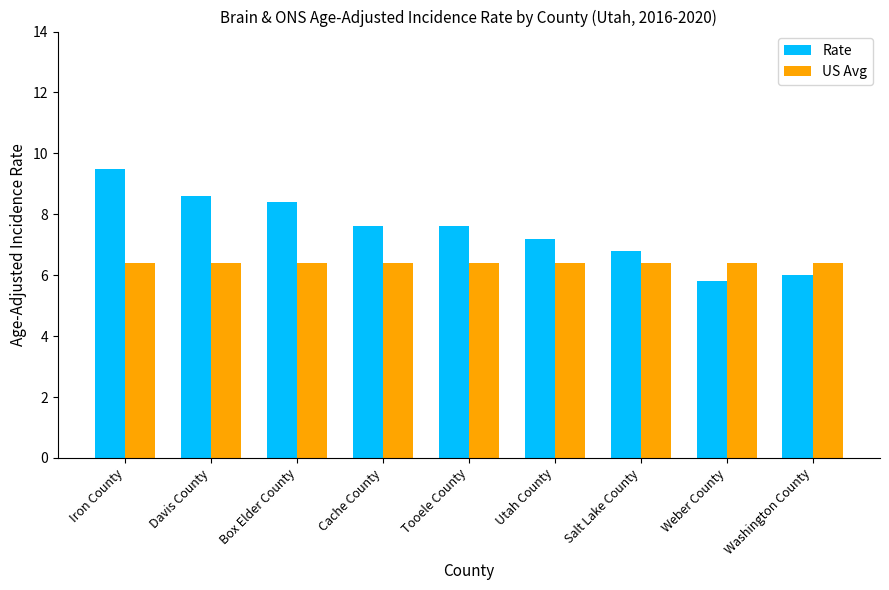

Rank the series at Box Elder County from highest to lowest value.

Rate, US Avg